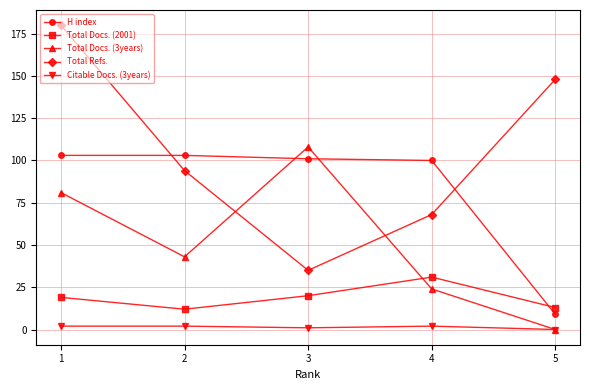

Which series has the largest total across all categories?

Total Refs.